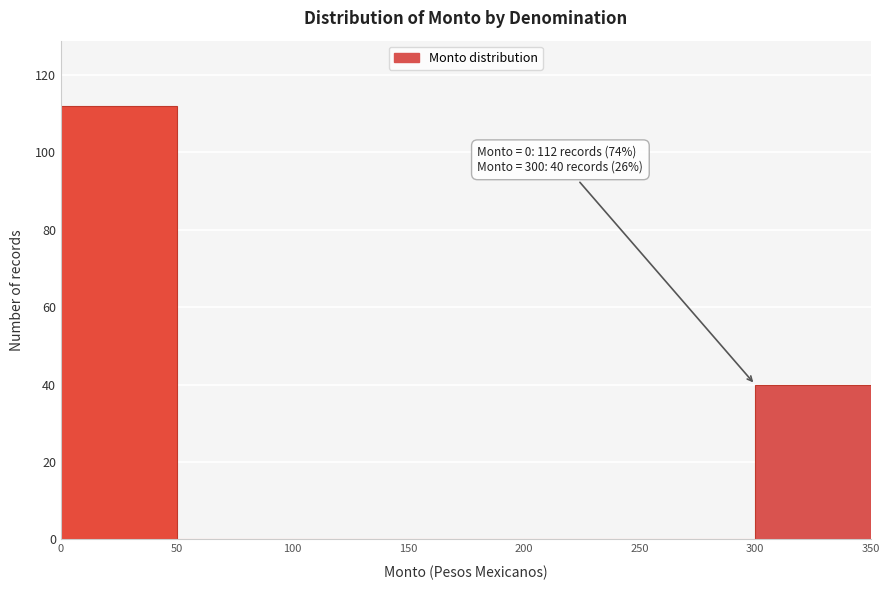

Over which range of the x-axis is the bar tallest?

0 to 50